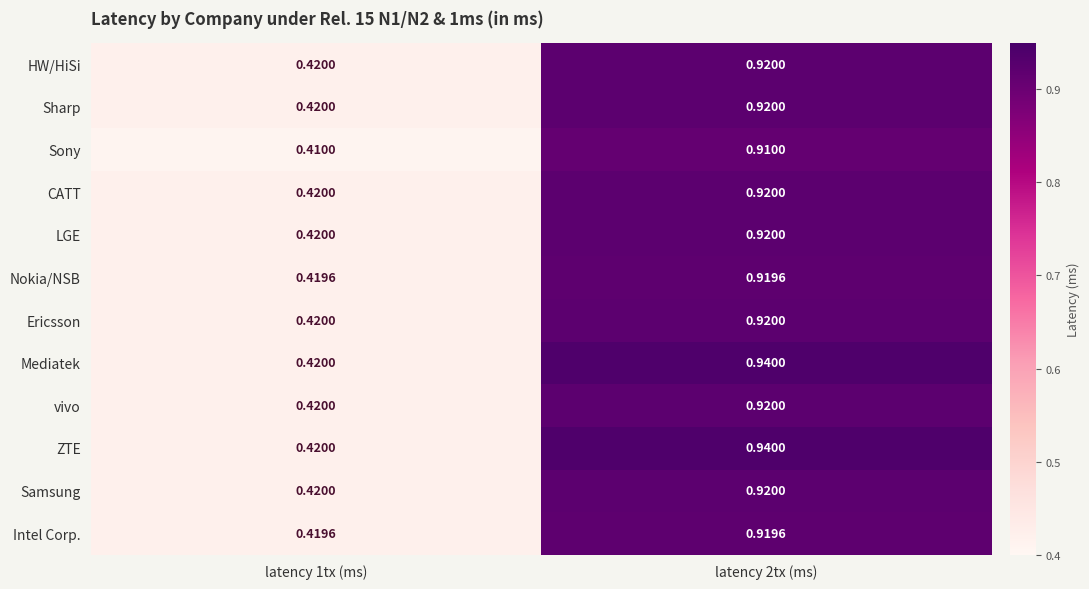

Is the value of Sony at latency 1tx (ms) greater than the value of Mediatek at latency 2tx (ms)?

No